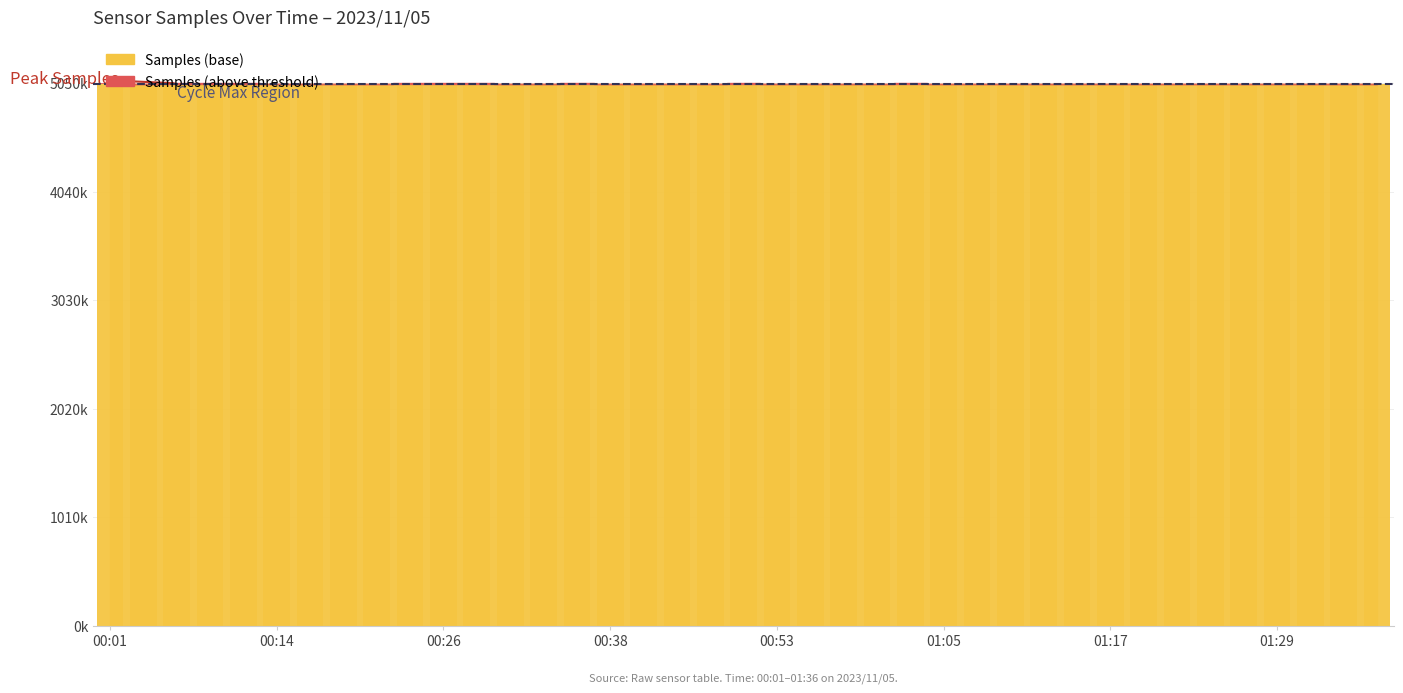

Which label corresponds to the largest value in the chart?

00:06